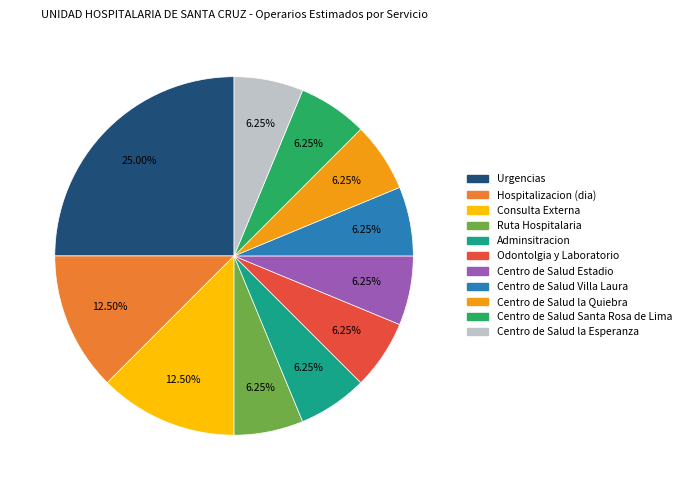

Does any single category account for the majority?

No